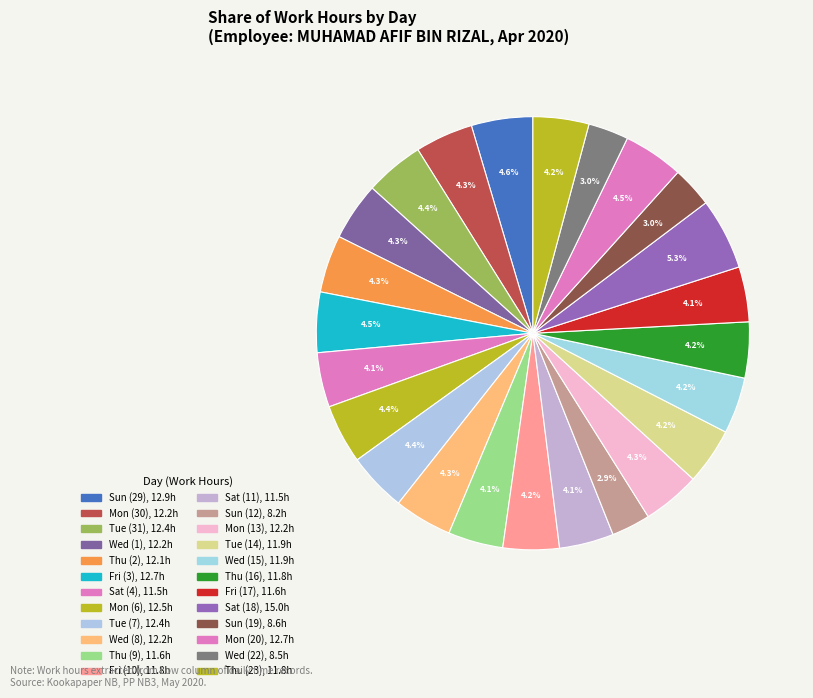

What is the change in value from Sat (4) to Mon (20)?

+1.2